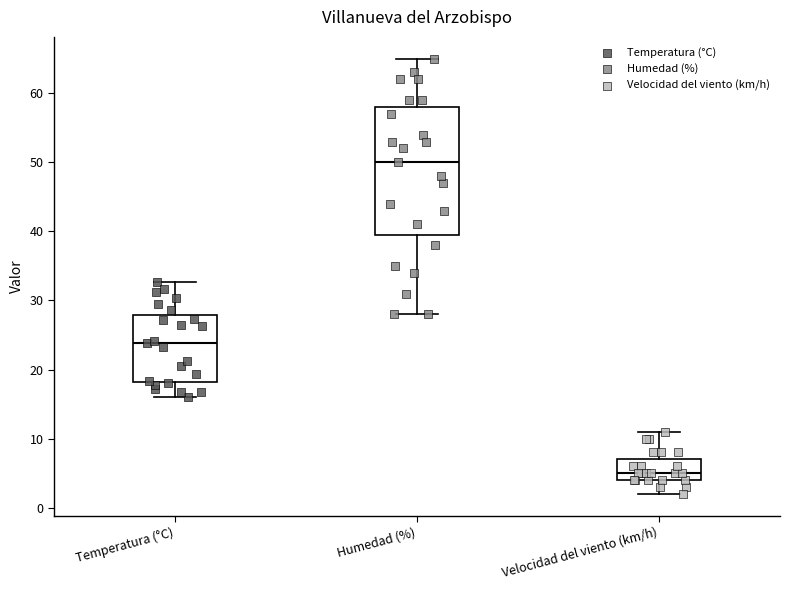

Reading left to right, read every box against the y-axis: the position of its median line, the range the box covers, and the ends of its whiskers. The values are not printed on the chart, so give them approximately, as read against the axis.

Temperatura (°C): median 24, box 18 to 28, whiskers 16 to 33
Humedad (%): median 50, box 40 to 58, whiskers 28 to 65
Velocidad del viento (km/h): median 5, box 4 to 7, whiskers 2 to 11